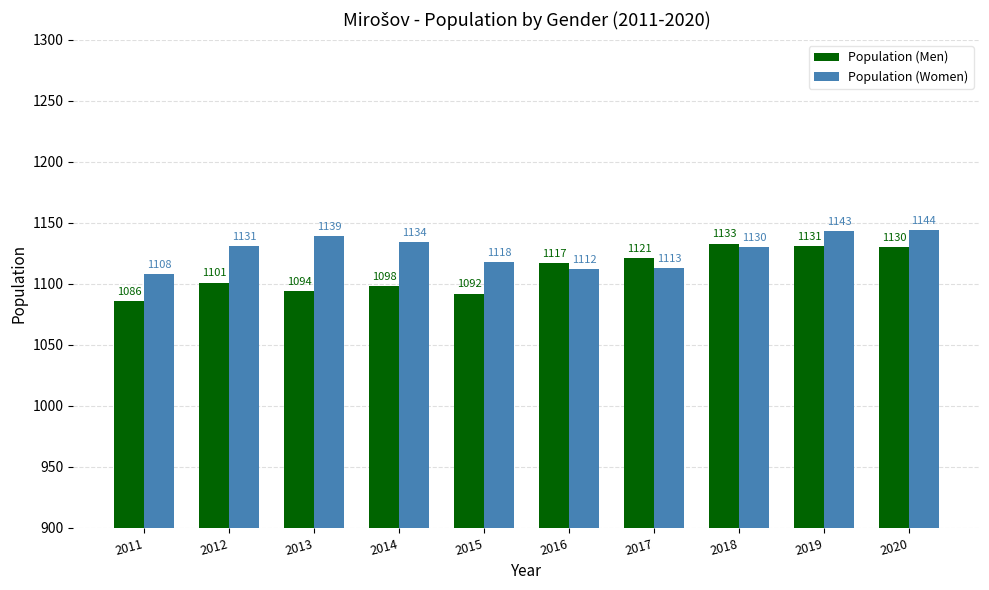

Reading left to right, what are all the values shown in this chart?

Population (Men): 1086	1101	1094	1098	1092	1117	1121	1133	1131	1130
Population (Women): 1108	1131	1139	1134	1118	1112	1113	1130	1143	1144